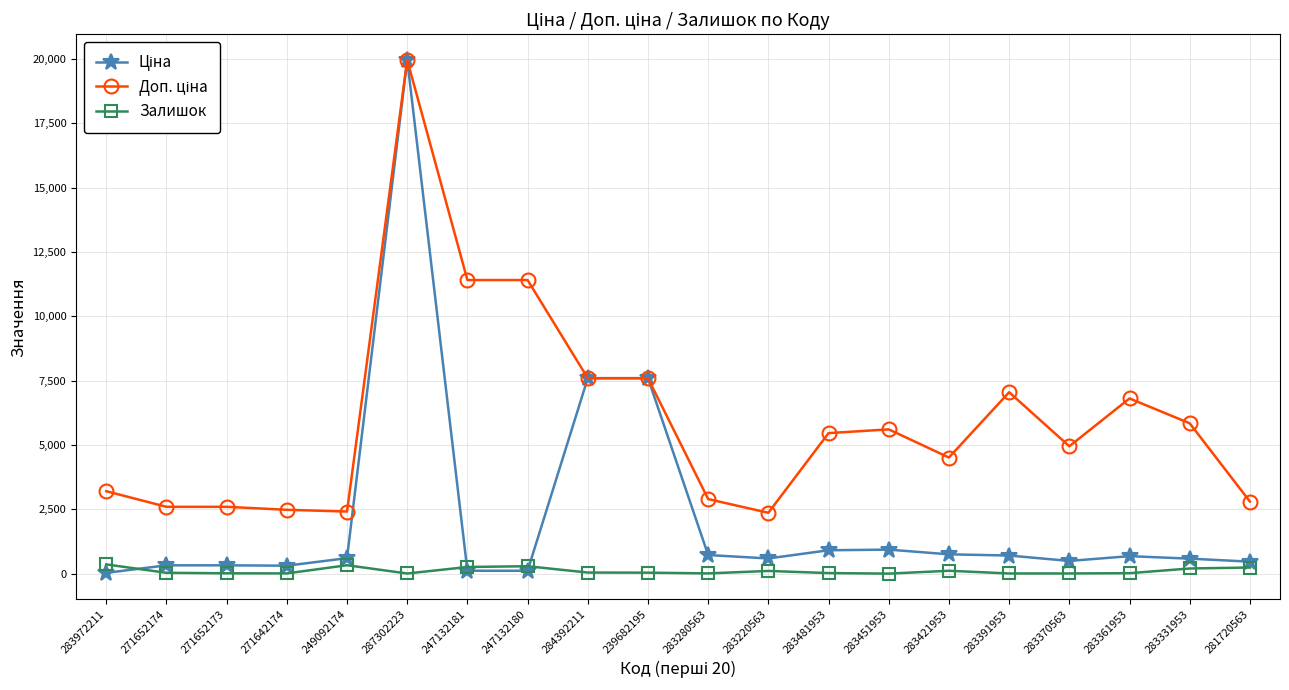

Which label corresponds to the largest value in the chart?

287302223